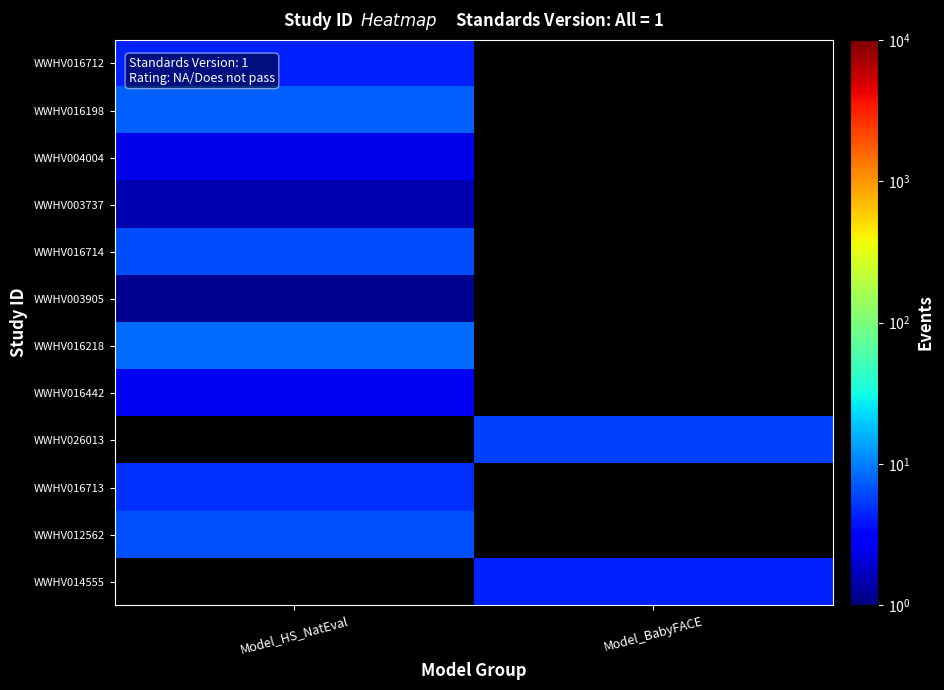

Count the number of categories in the chart.

2